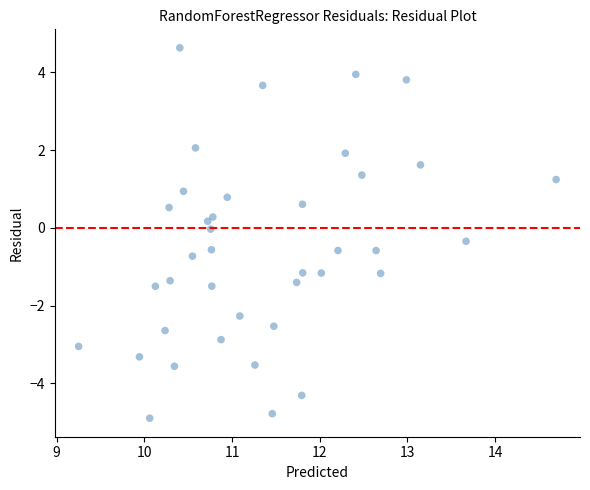

What is the range of X values (max minus min)?

5.4